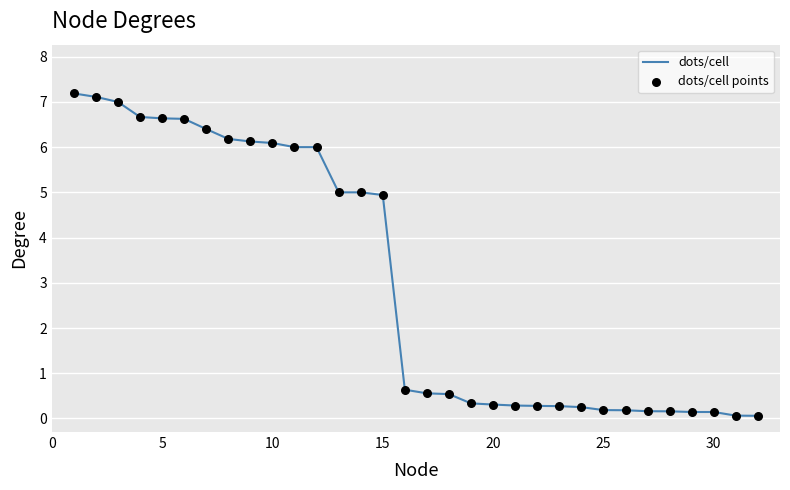

What is the difference between the maximum and minimum values?

7.1